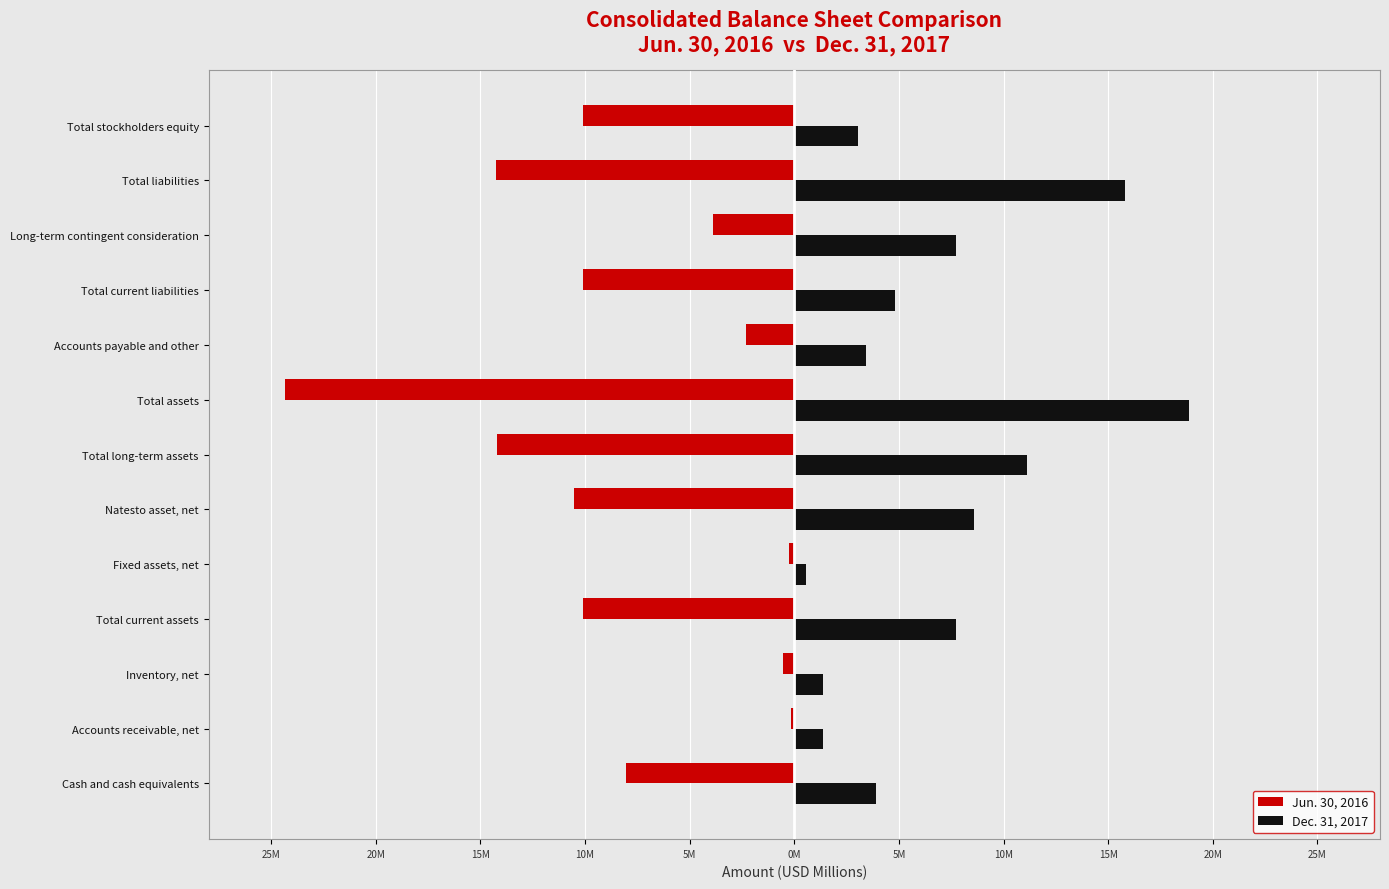

What are all the series names shown in the legend?

Jun. 30, 2016, Dec. 31, 2017